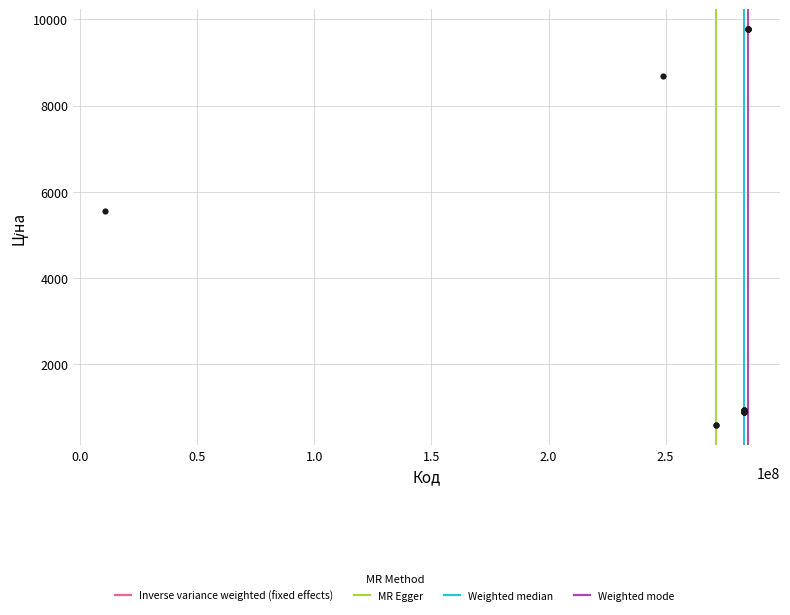

What Y value in the scatter plot is closest to 5176?

5560.3